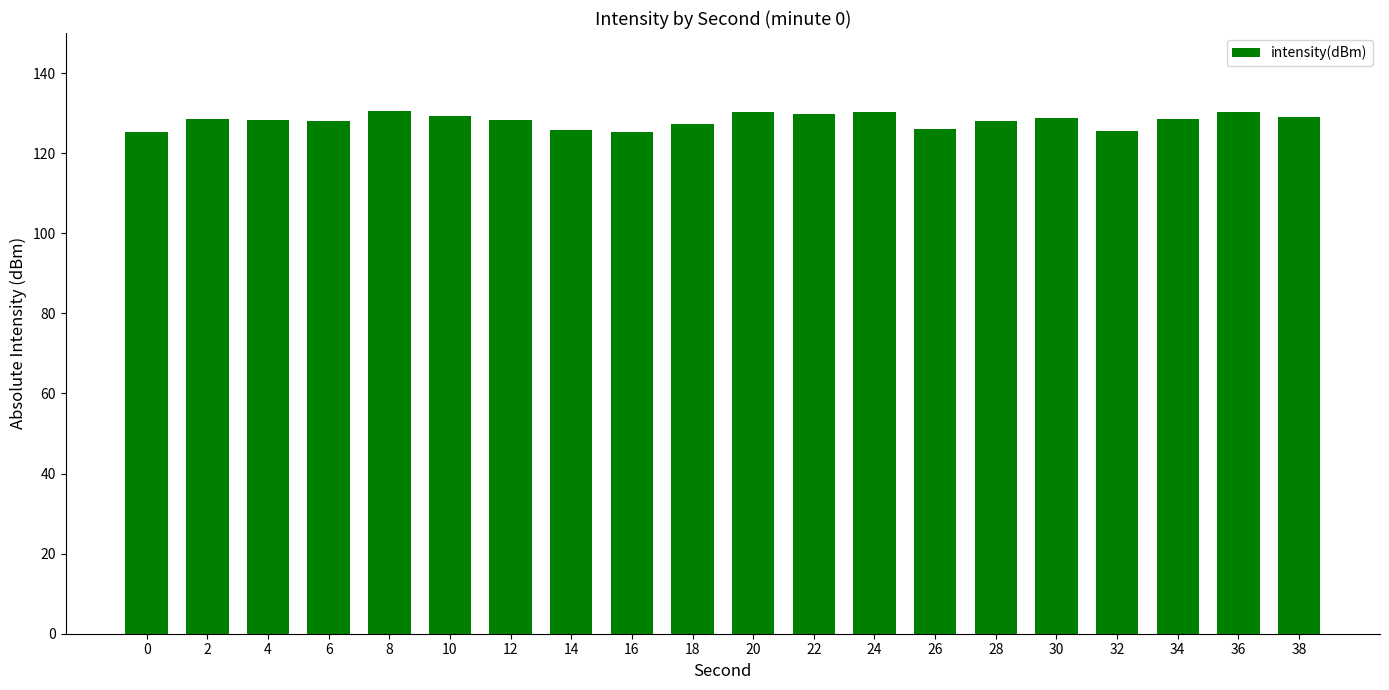

What value does the data have at 32?

125.5